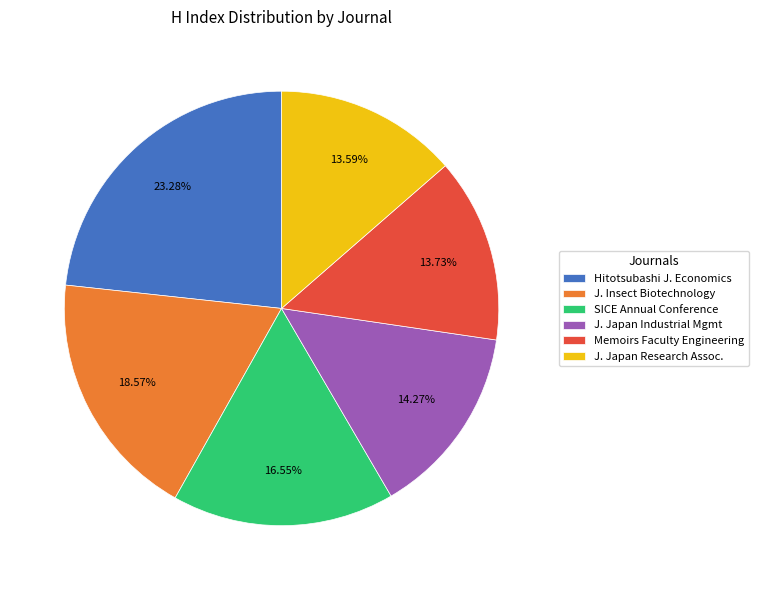

How many segments does this pie chart have?

6